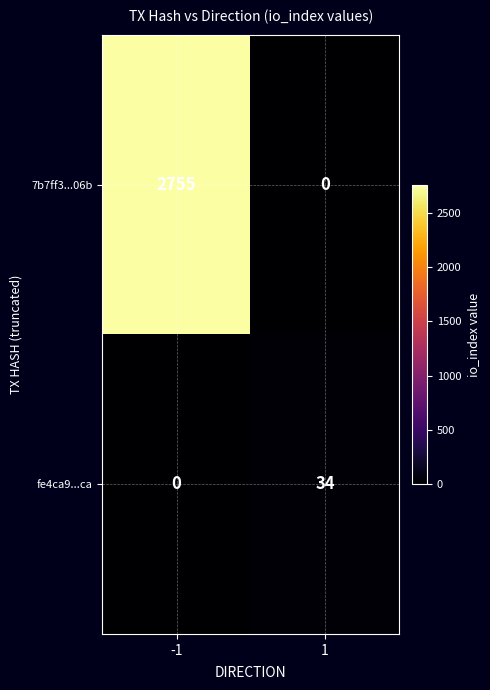

The fe4ca9...ca series shows 34 at 1. True or false?

True